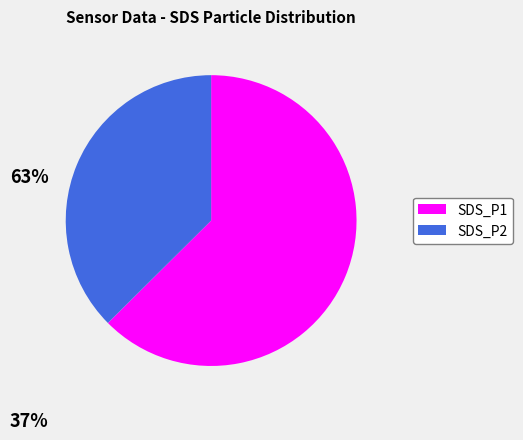

Count the number of slices in the pie.

2